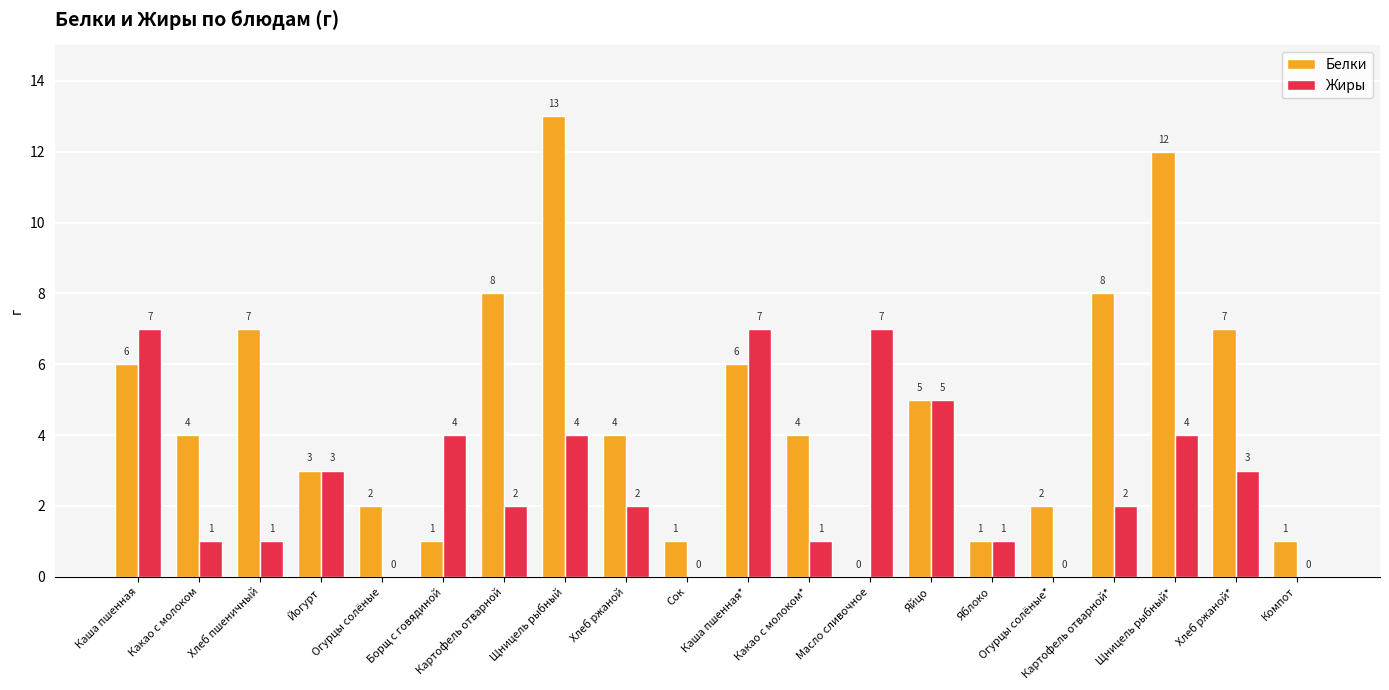

Read the Белки value at Каша пшенная*, to the nearest 10.

10